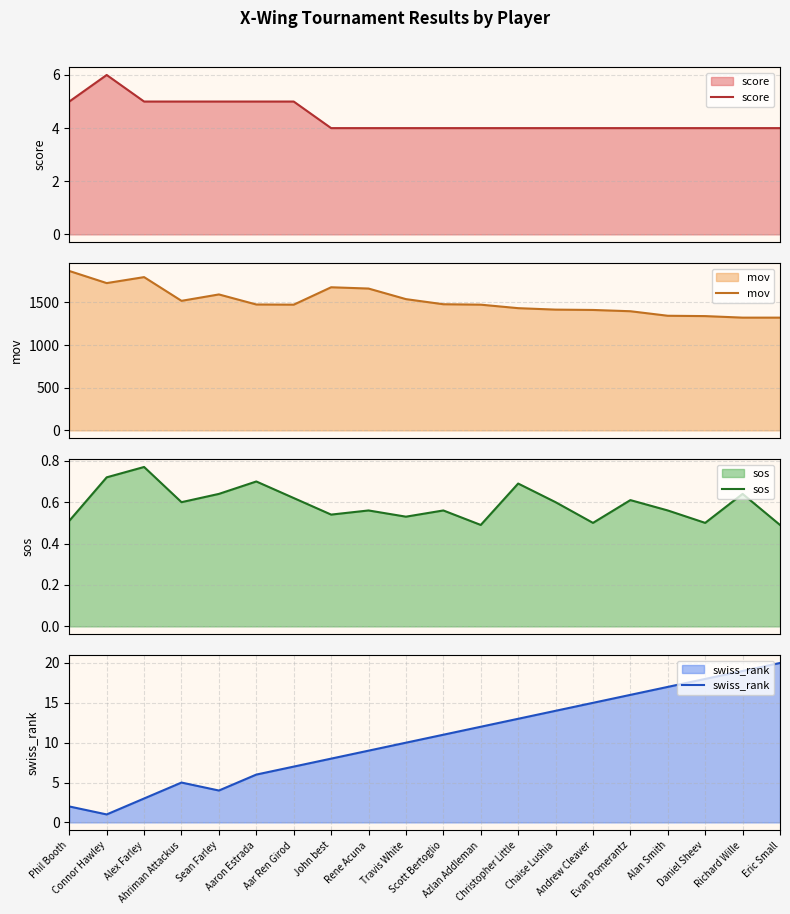

At which category does mov reach its first local peak?

Alex Farley